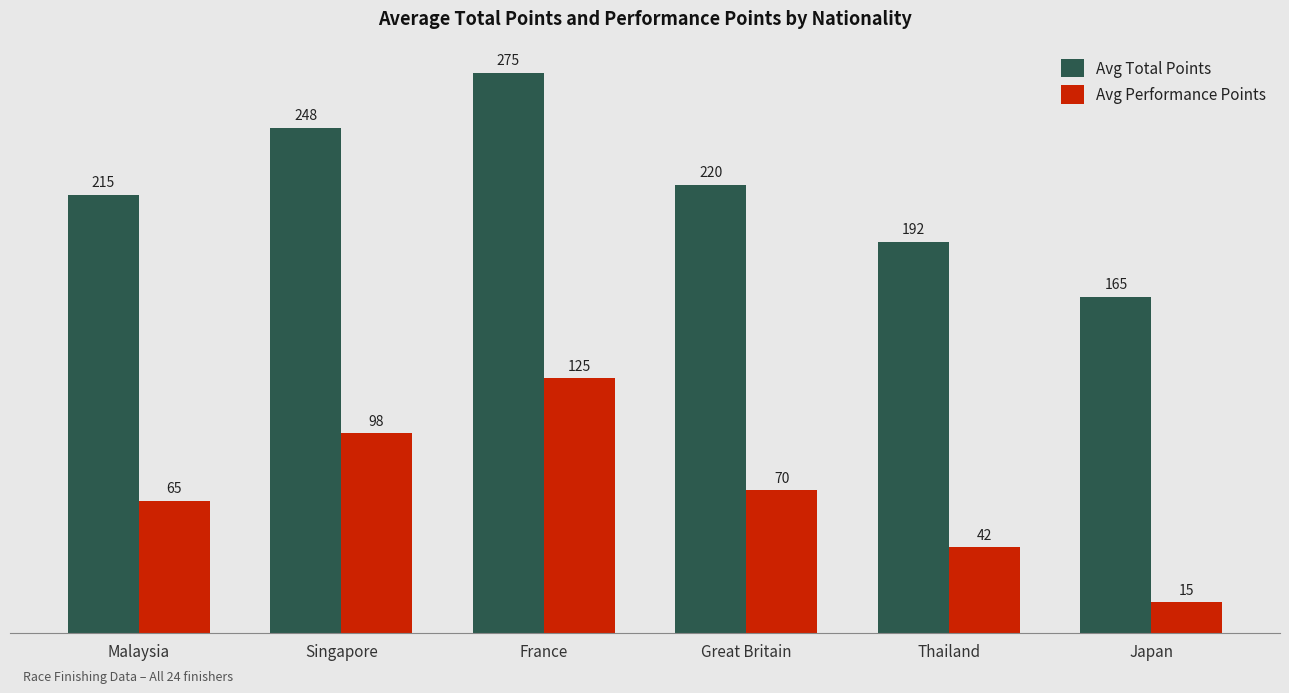

Are the bars horizontal?

No